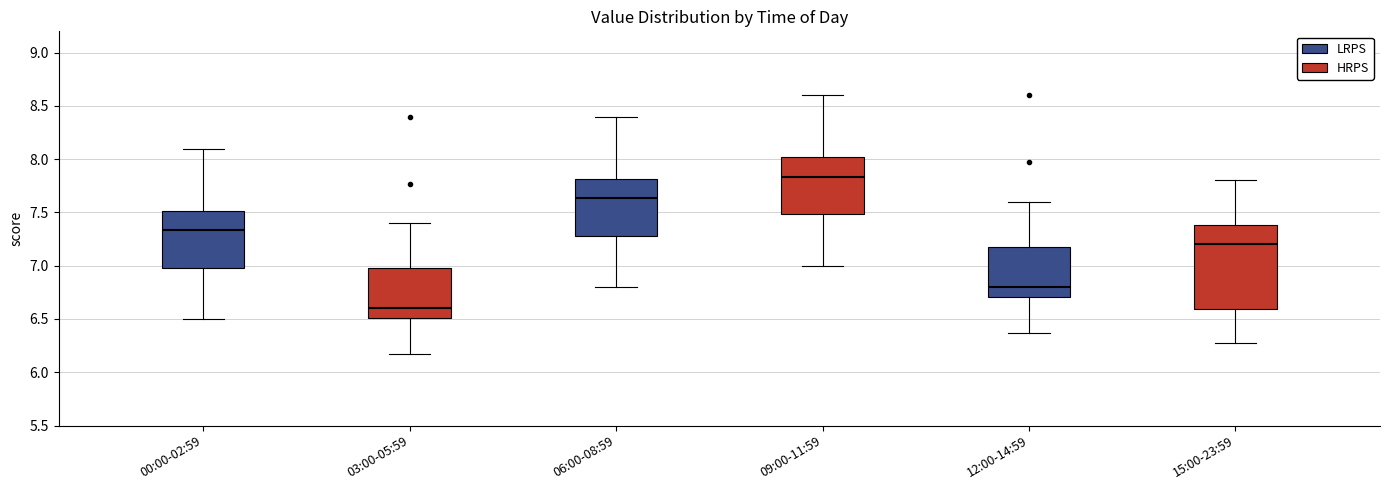

Which box is the tallest, from its lower edge to its upper edge?

15:00-23:59